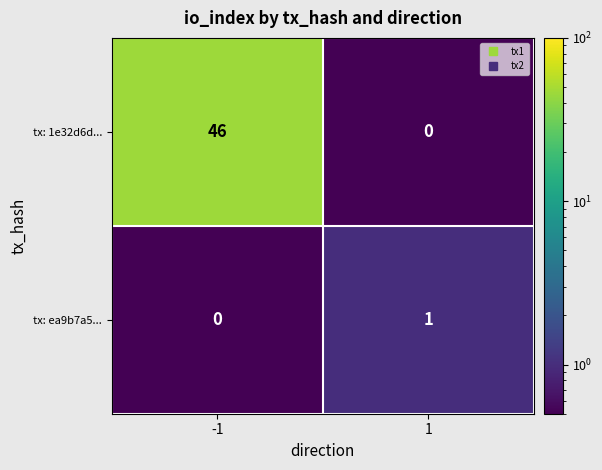

Rank the series by their average value, from lowest to highest.

tx: ea9b7a5..., tx: 1e32d6d...